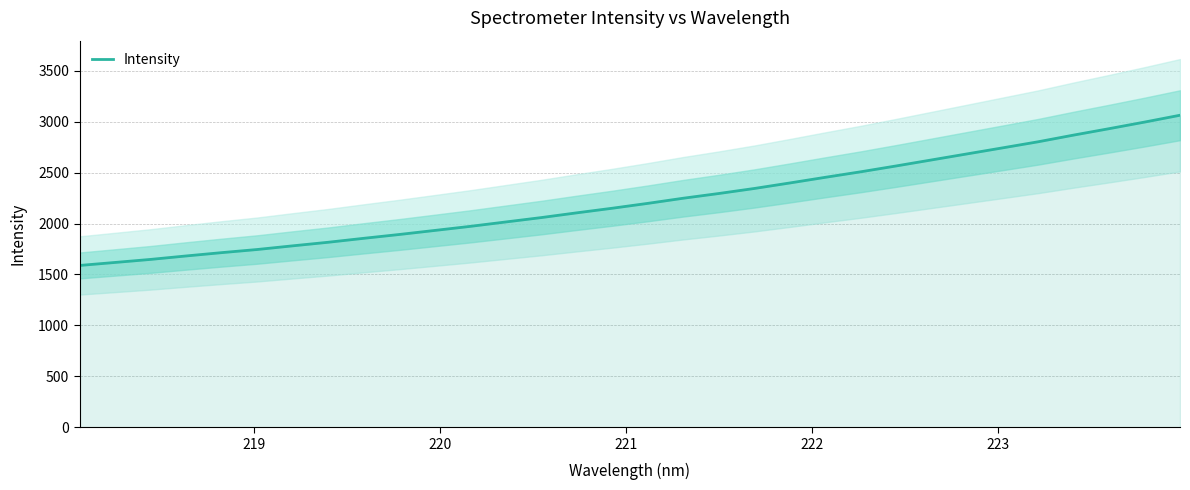

What is the smallest value displayed?

1588.7